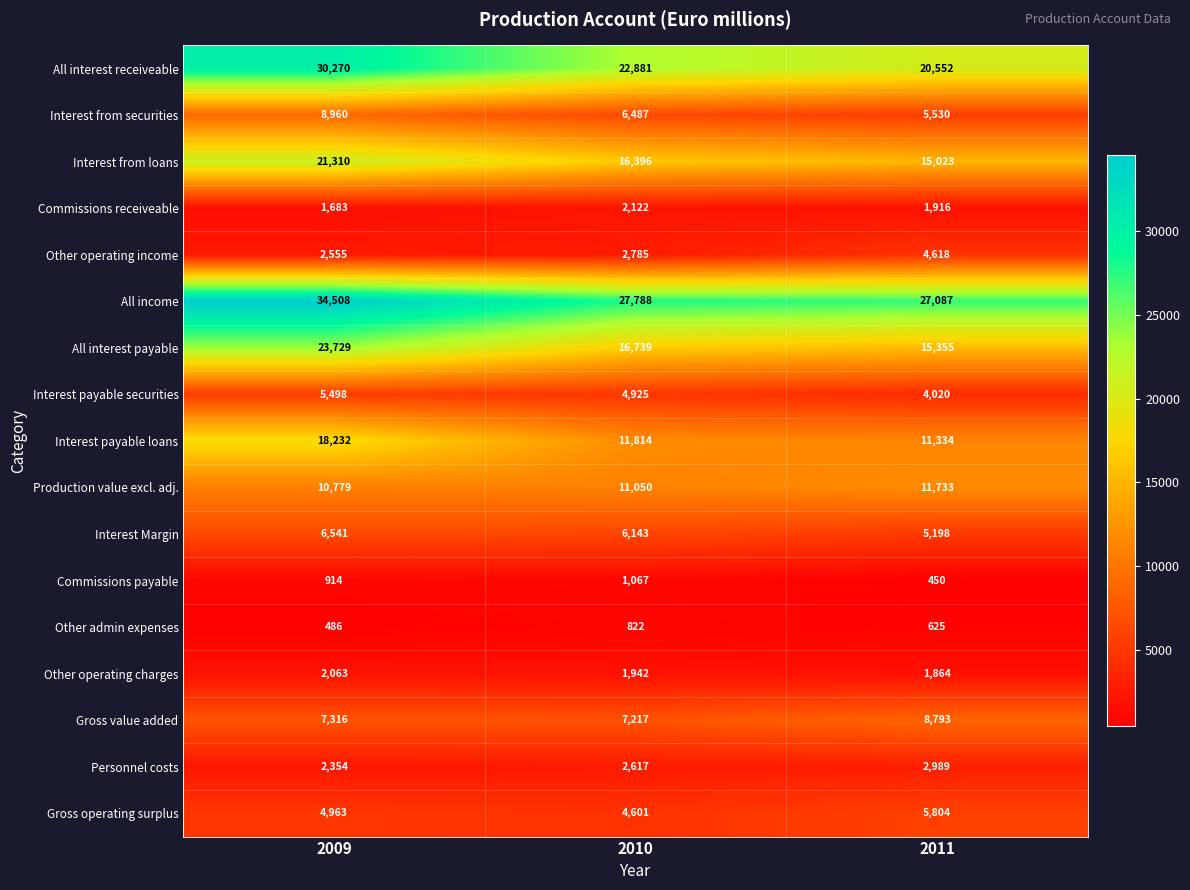

Rank the series at 2010 from highest to lowest value.

All income, All interest receiveable, All interest payable, Interest from loans, Interest payable loans, Production value excl. adj., Gross value added, Interest from securities, Interest Margin, Interest payable securities, Gross operating surplus, Other operating income, Personnel costs, Commissions receiveable, Other operating charges, Commissions payable, Other admin expenses